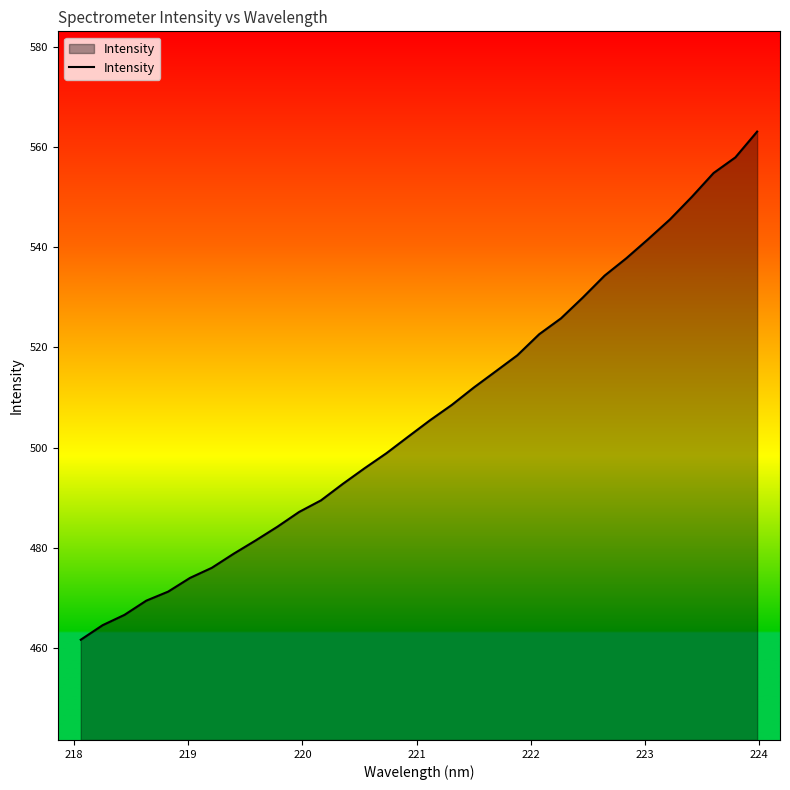

What is the difference between the maximum and minimum values?

101.4